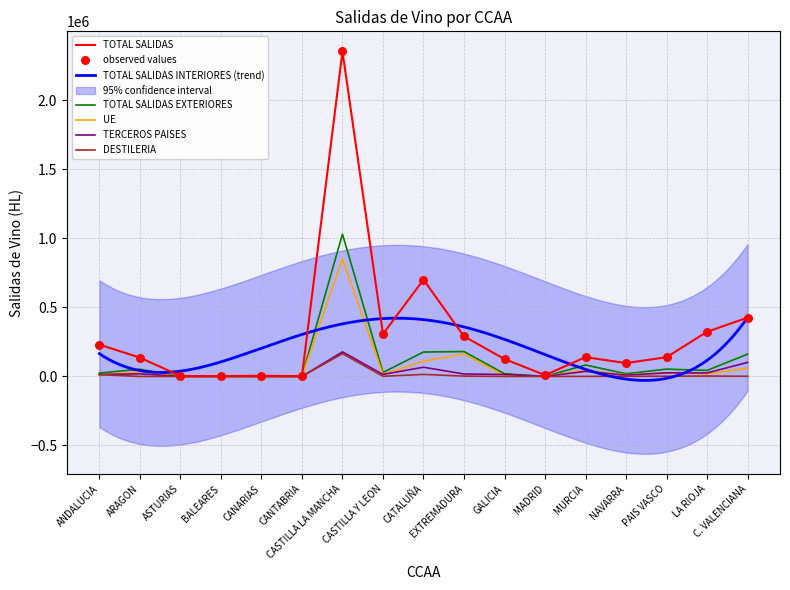

Which series has the largest Y range (max minus min)?

TOTAL SALIDAS INTERIORES